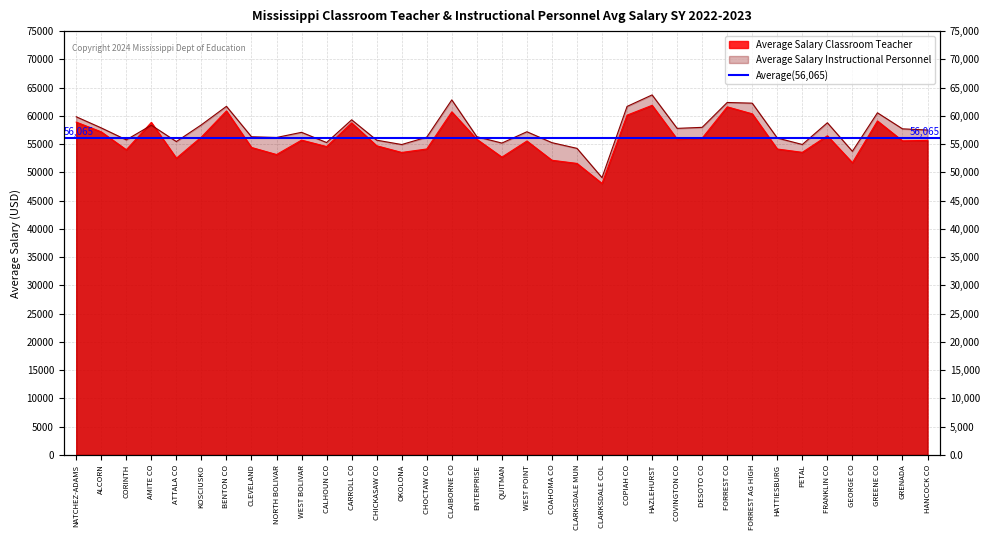

At which category does Average Salary Classroom Teacher reach its first local peak?

AMITE CO